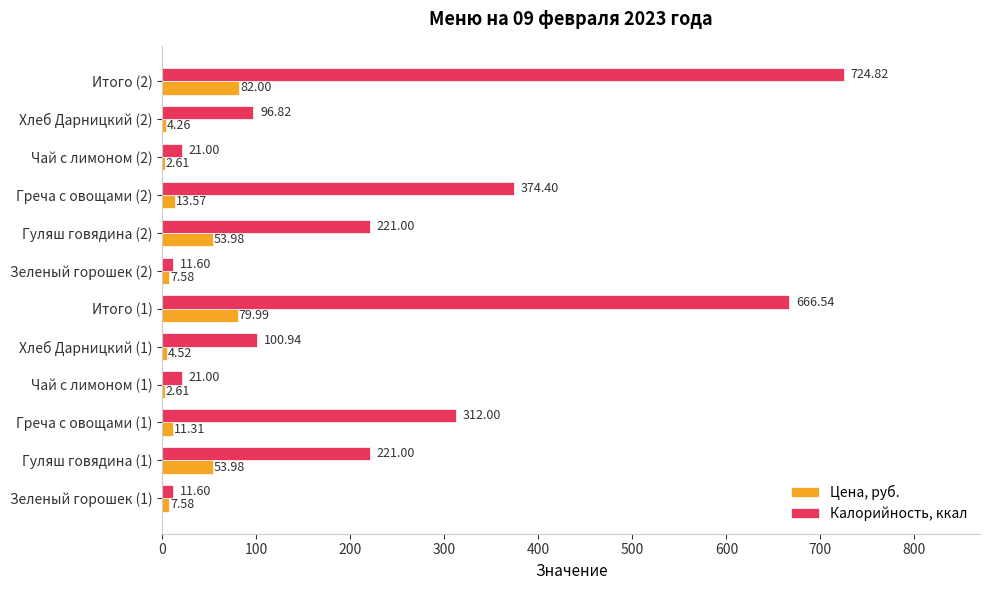

How many data points in Цена, руб. are less than 11?

6